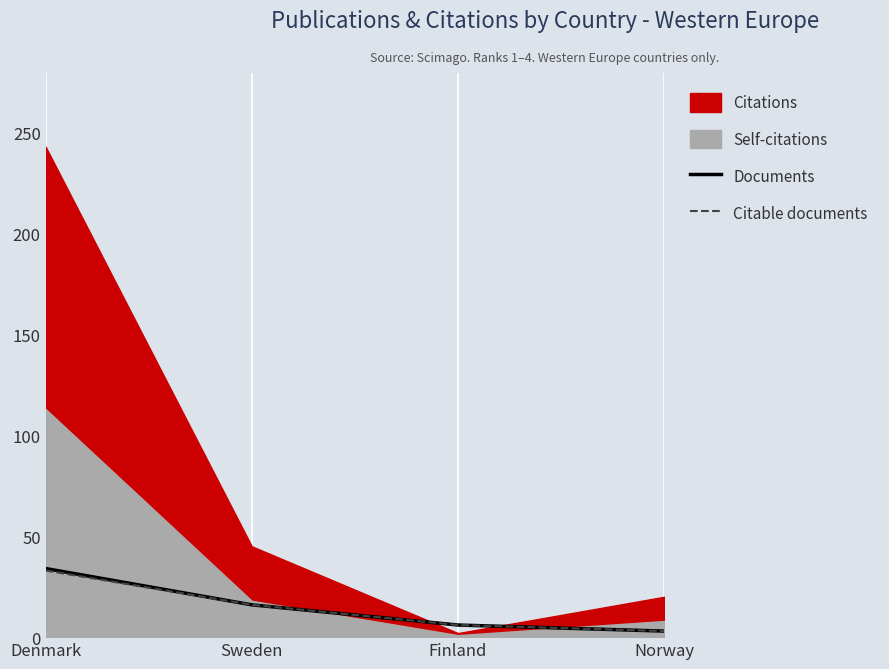

What is the difference between the Citable documents values at Finland and Norway?

3